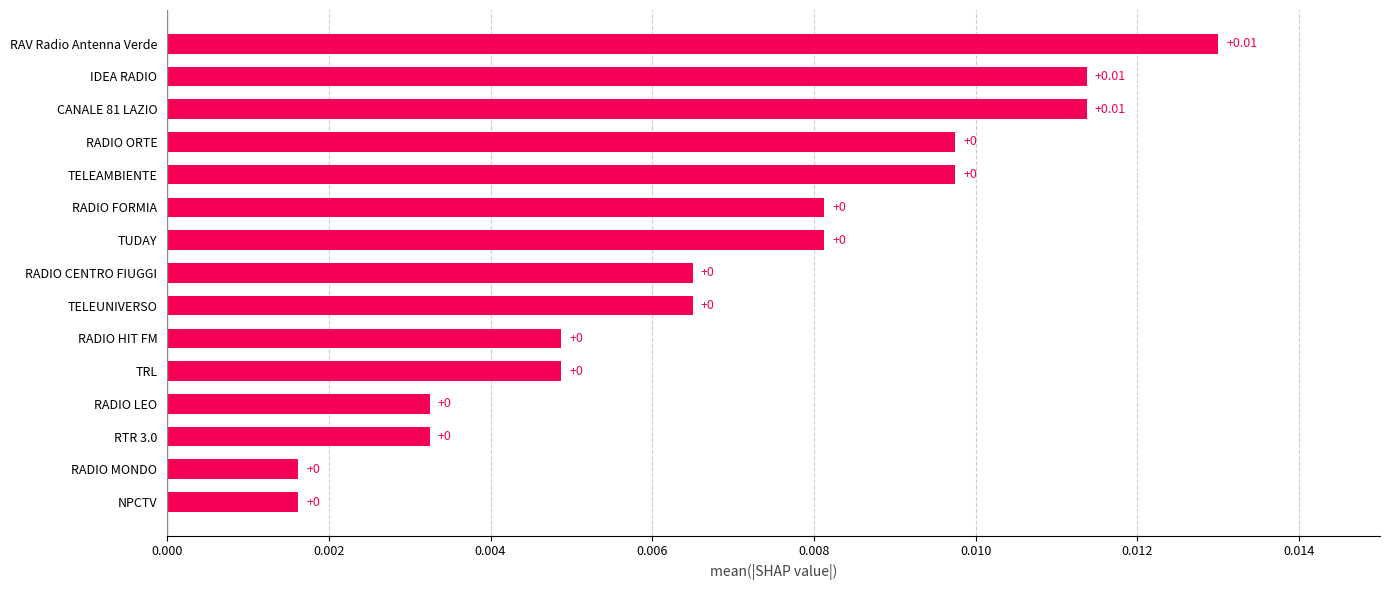

Which has a higher value, IDEA RADIO or TRL?

IDEA RADIO